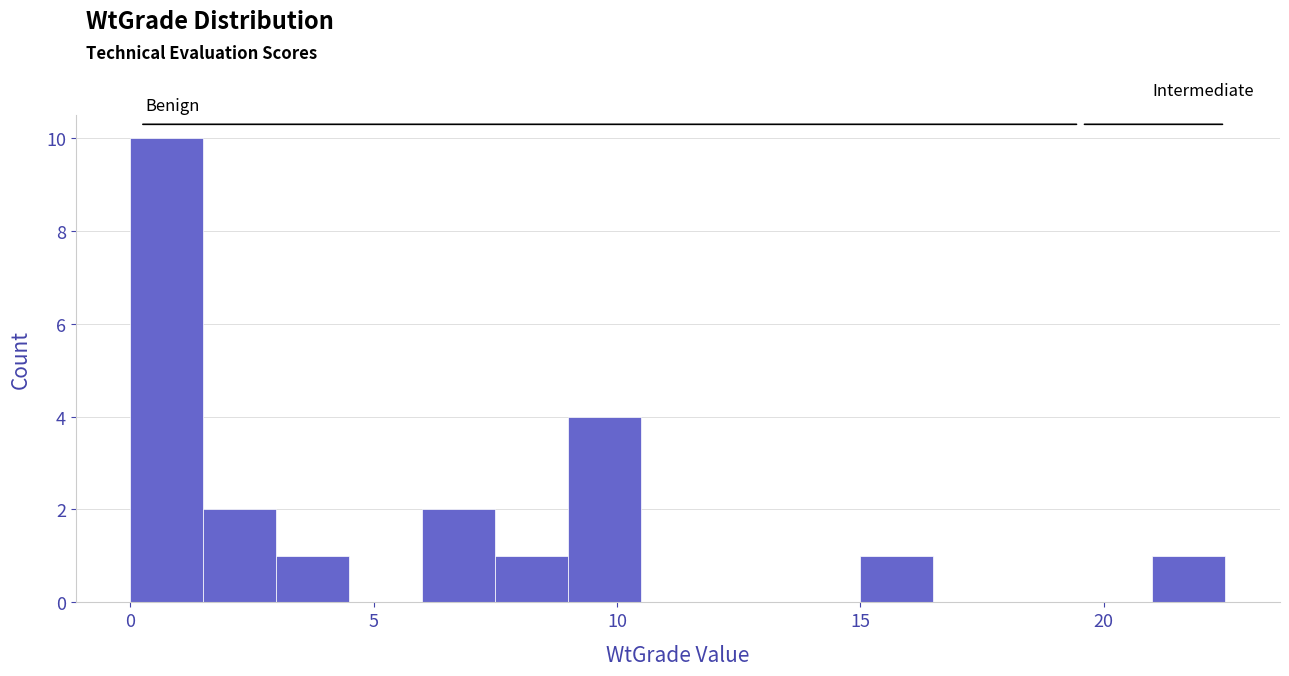

Around what value on the x-axis is the tallest bar? Give the approximate position of its centre, as read against the axis.

1.0